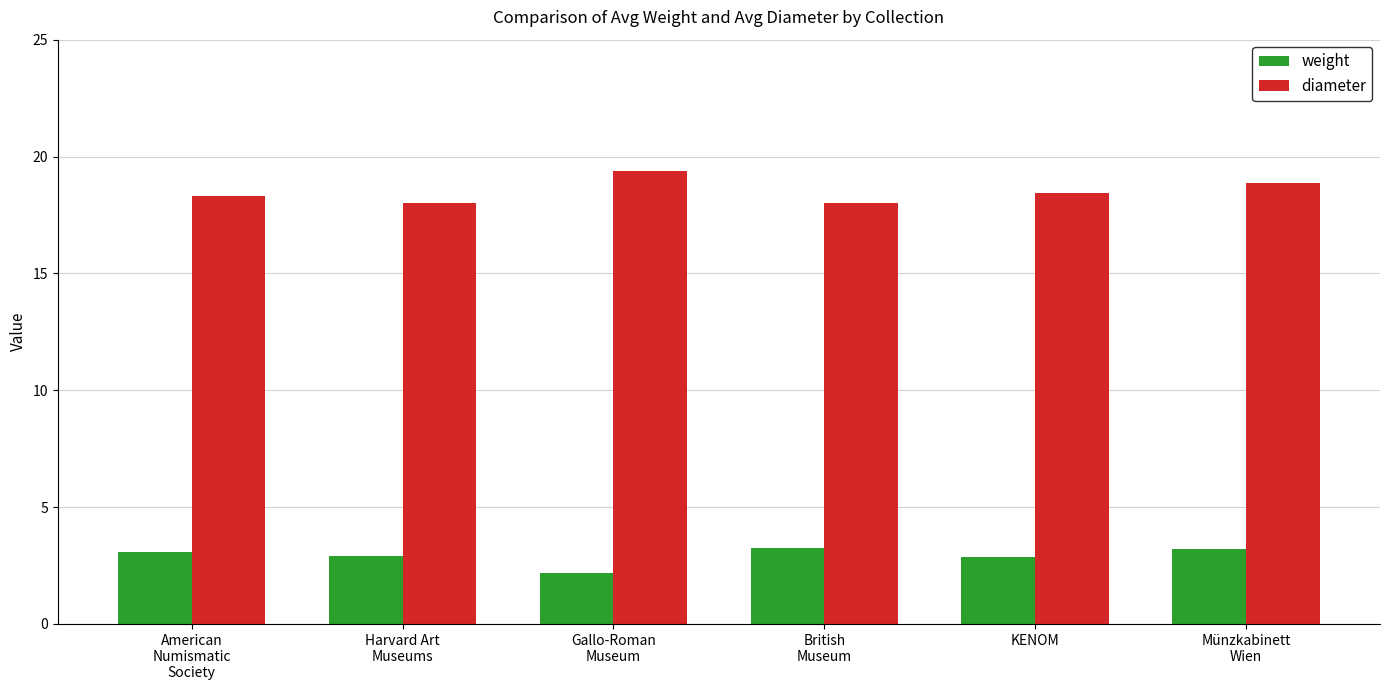

True or false: weight has a value of 0.7 at Gallo-Roman
Museum.

False